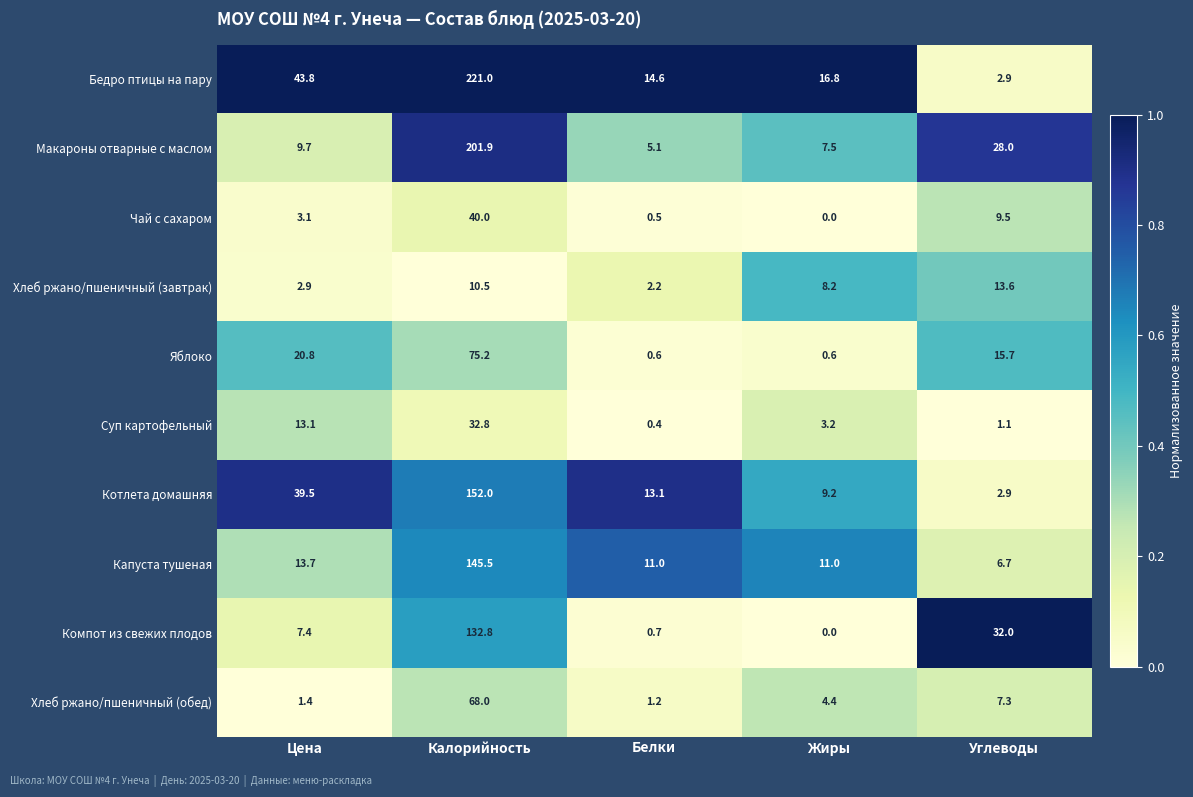

What is the difference between the highest and lowest values at Цена?

42.4